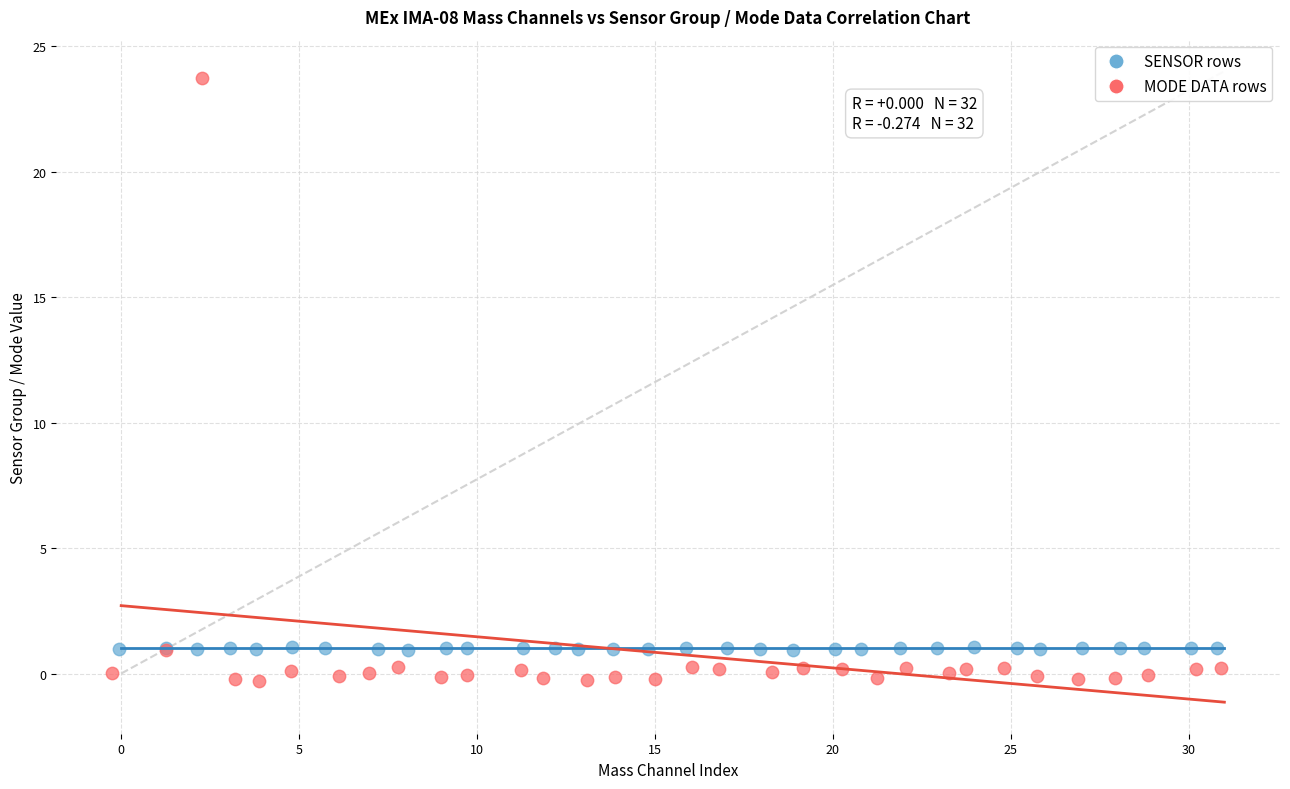

Which series has the widest spread of Y values?

MODE DATA rows